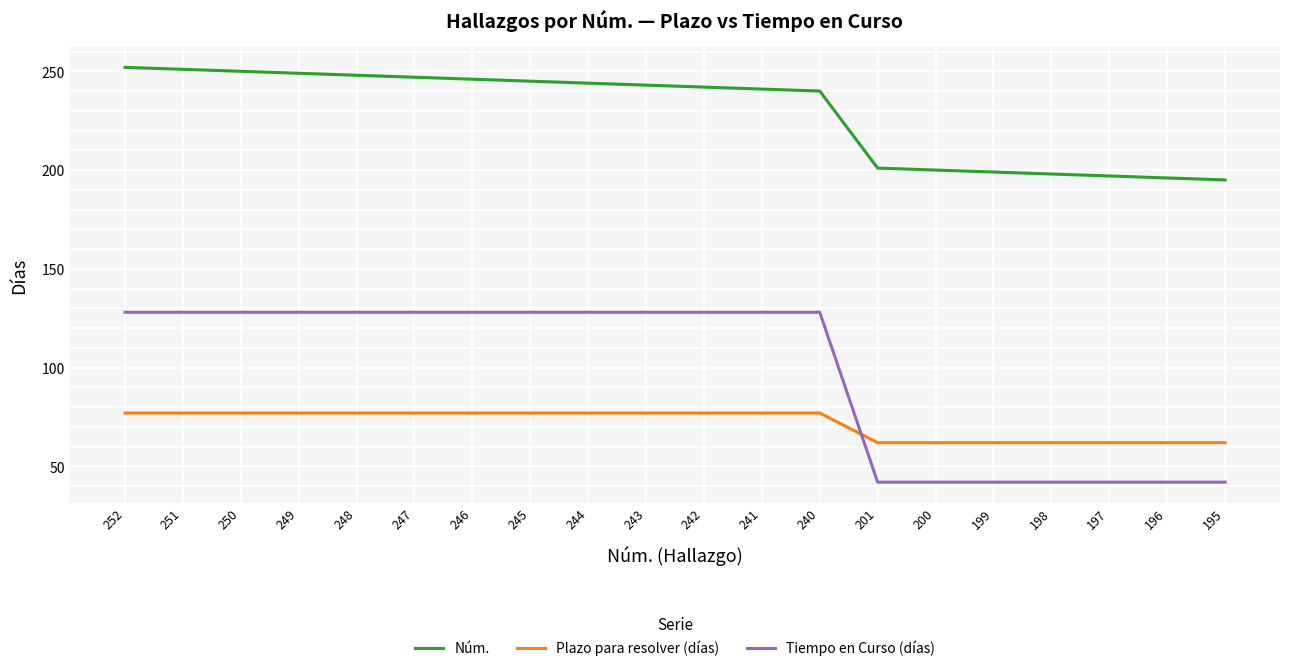

Rank the series by their maximum value, from highest to lowest.

Núm., Tiempo en Curso (días), Plazo para resolver (días)